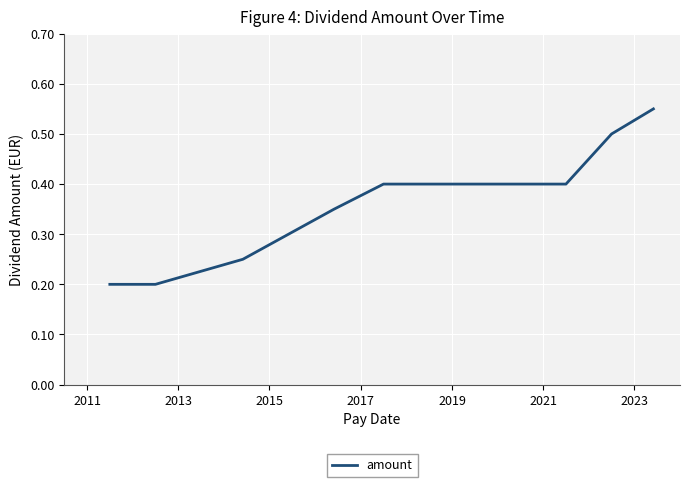

What is the average value?

0.4